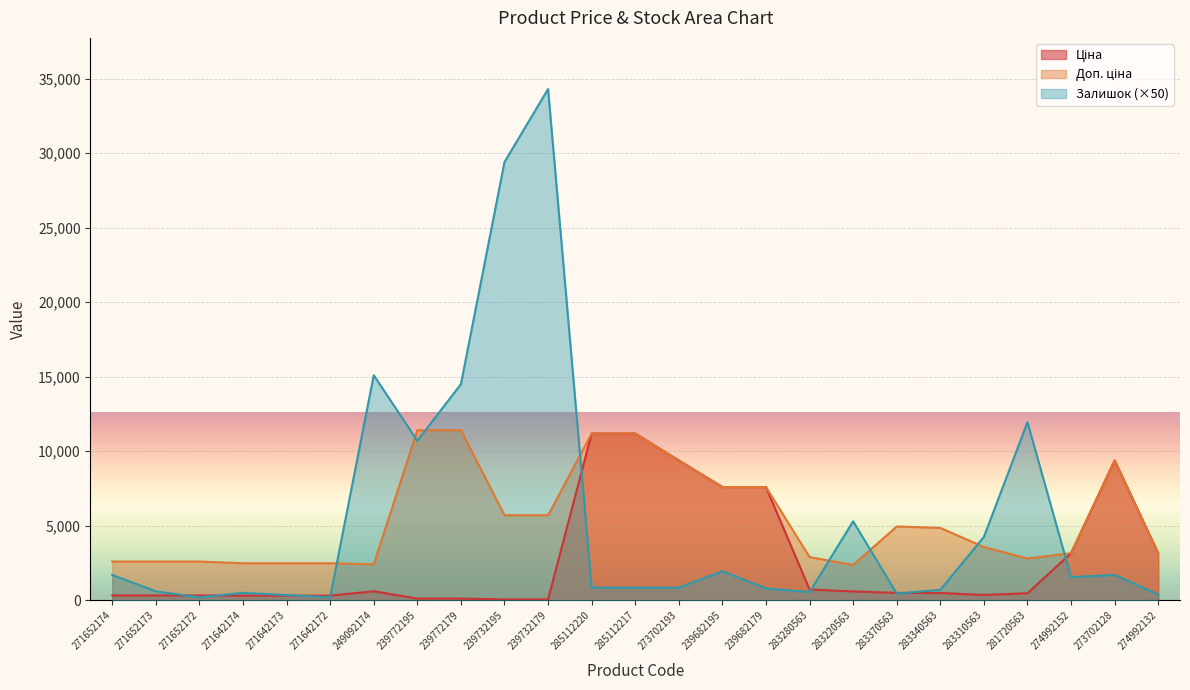

Which has a higher value, 239772195 or 283310563?

283310563